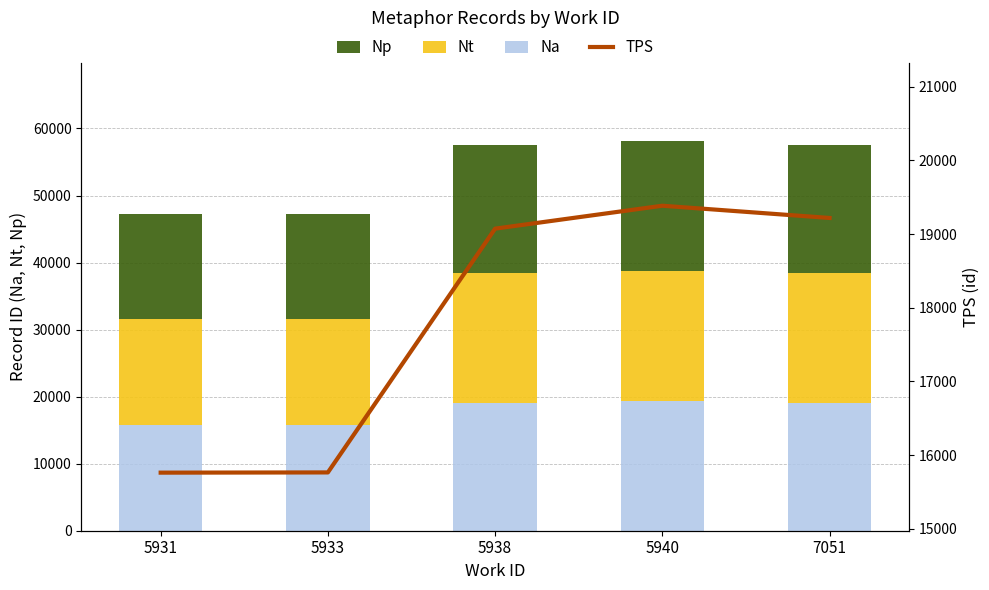

Which series has the widest spread of values?

Na